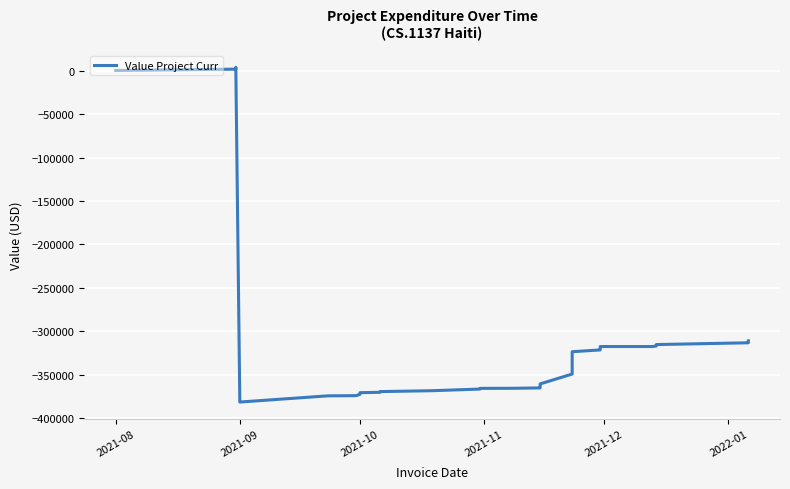

Reading left to right, transcribe all the data shown in this chart.

106.8	1638.3	3625.1	3731.9	-381268.0	-374128.1	-373918.8	-372417.7	-370470.9	-370070.9	-369320.9	-369245.9	-368221.4	-366315.0	-365521.5	-365451.5	-365011.5	-364131.5	-363381.5	-362981.5	-362031.5	-361887.7	-361744.0	-361122.0	-360978.2	-360834.5	-360394.5	-349049.8	-332552.1	-323372.2	-321319.8	-319438.3	-318427.5	-317416.7	-317422.8	-316822.8	-315156.1	-313104.2	-312753.9	-310872.9